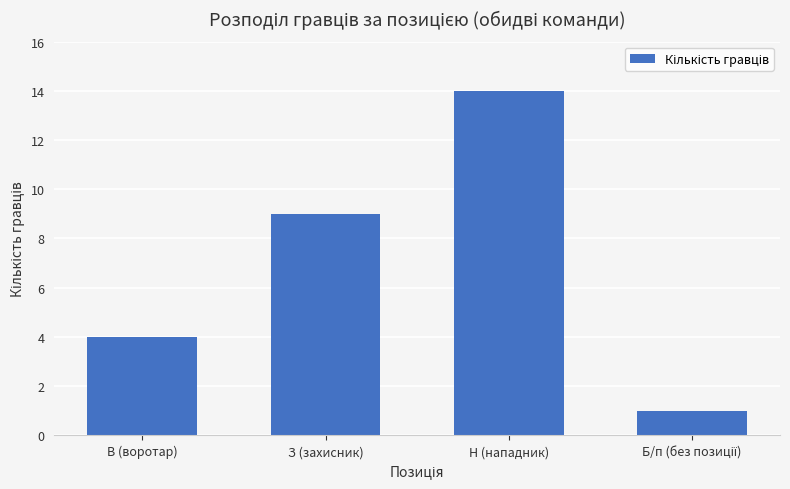

What is the value of the 1st bar from the left?

4